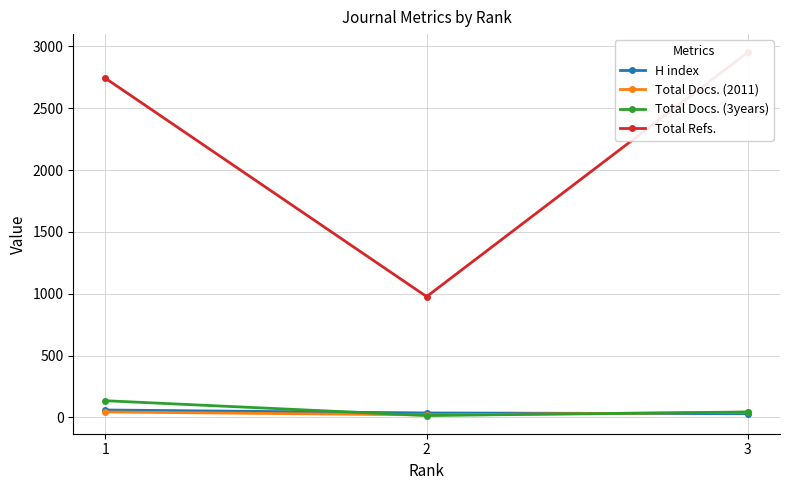

Rank the series by their maximum value, from highest to lowest.

Total Refs., Total Docs. (3years), H index, Total Docs. (2011)